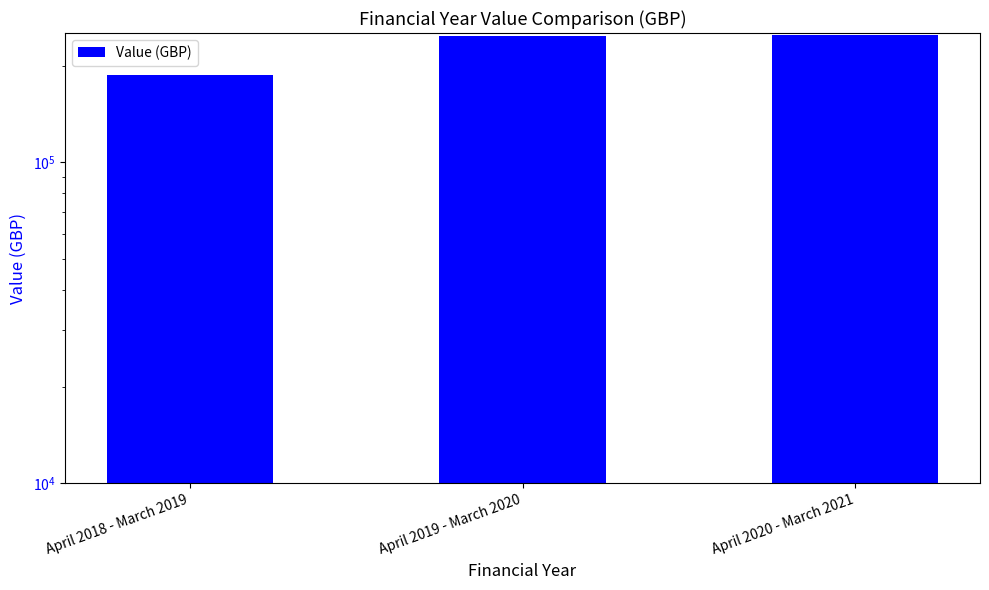

What is the change in value from April 2019 - March 2020 to April 2020 - March 2021?

+1189.3